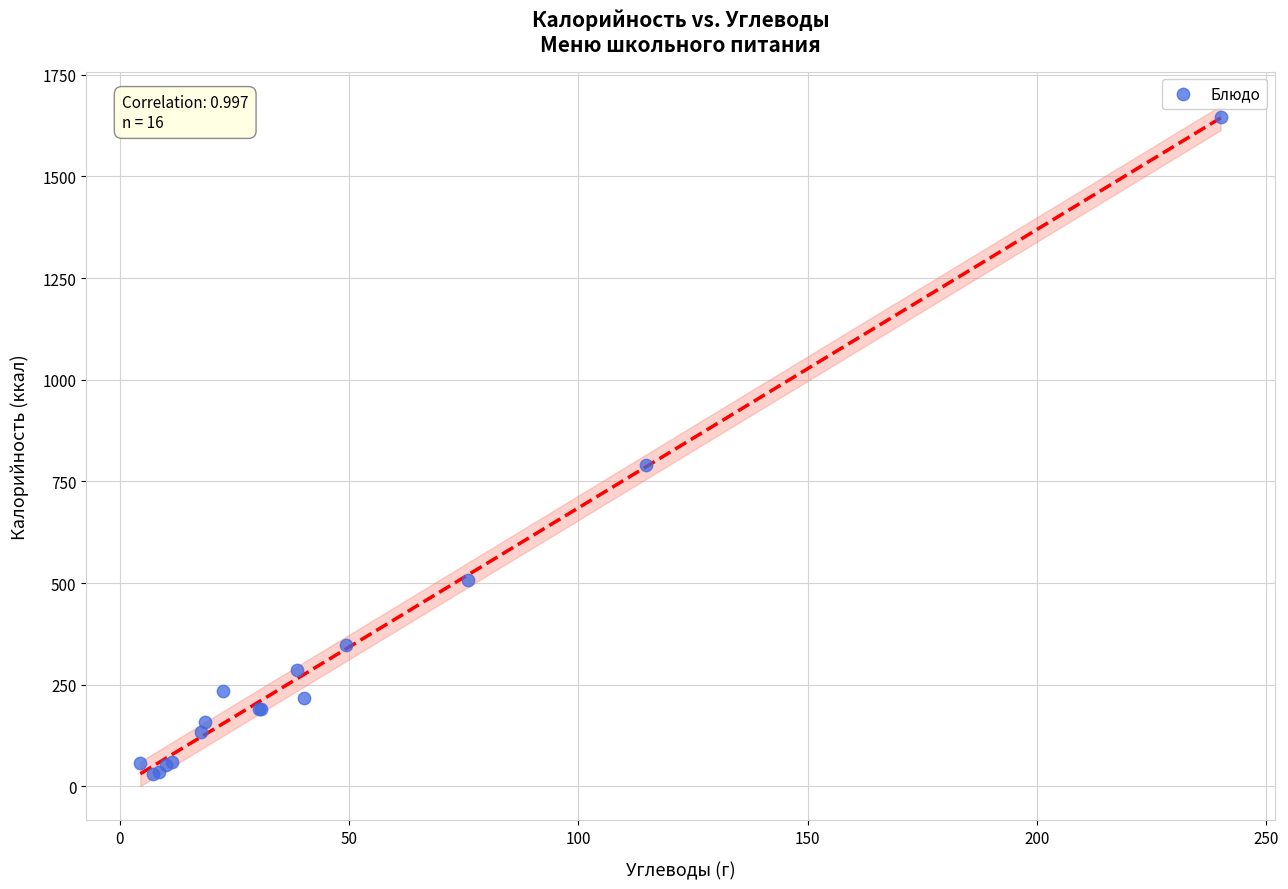

What Y value in the scatter plot is closest to 838?

790.0